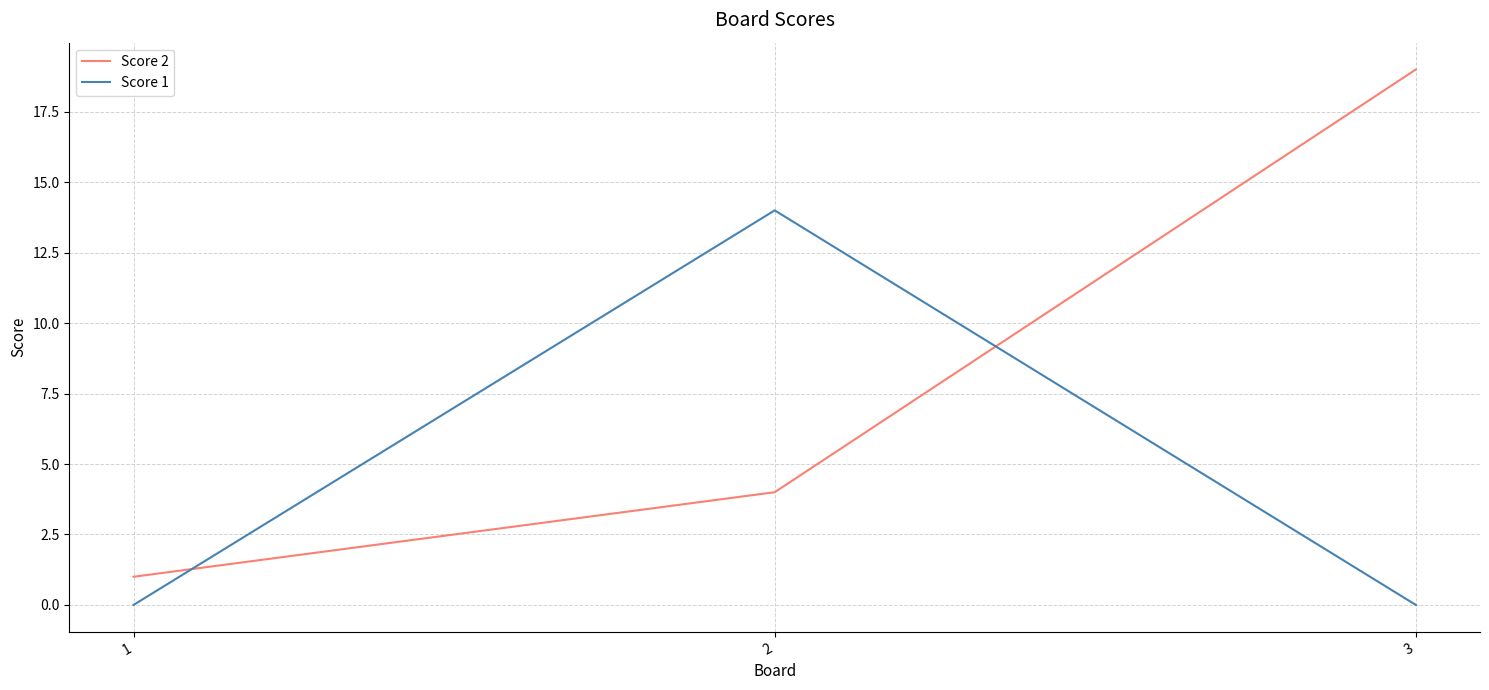

Which series changed the most between 1 and 2?

Score 1